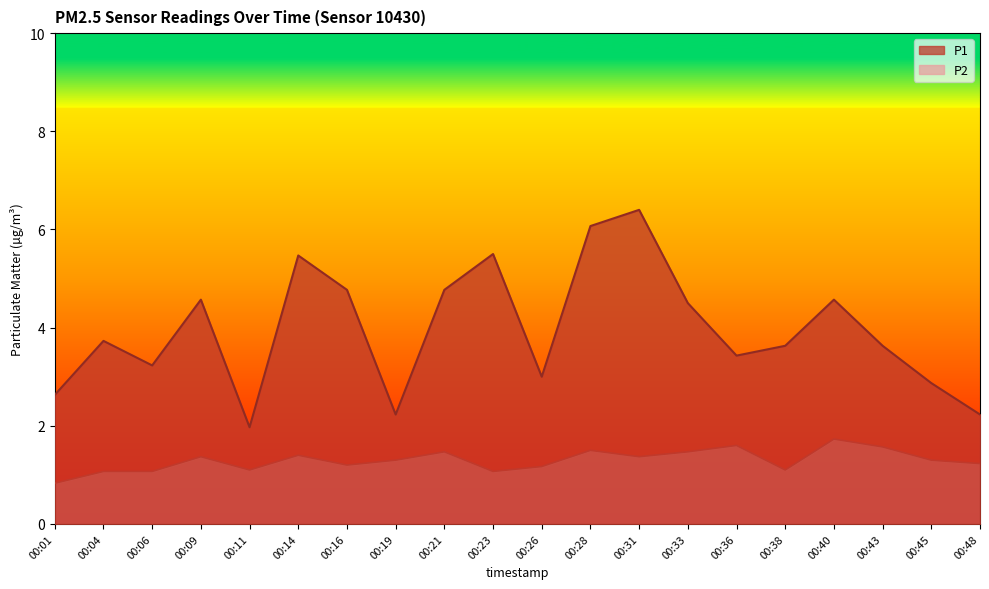

What is the total value across all series at 00:33?

6.0